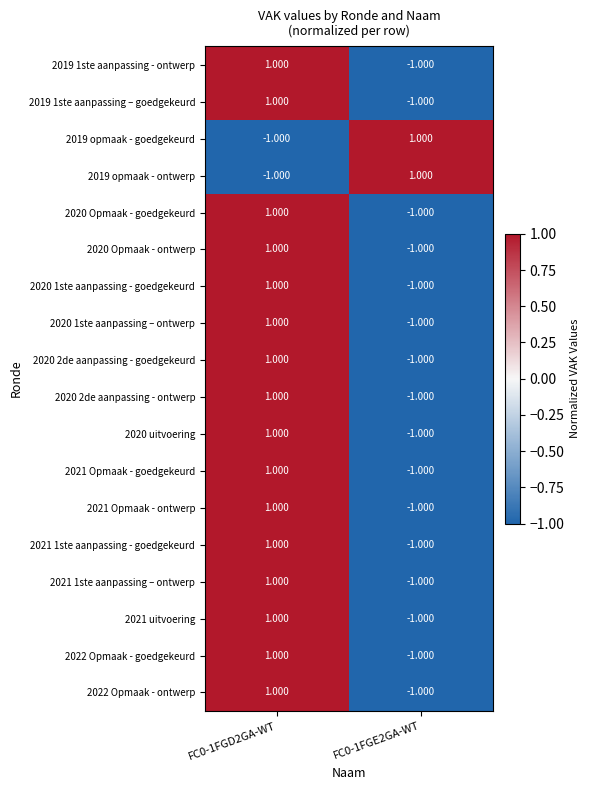

Reading left to right, extract all data points from this chart.

2019 1ste aanpassing - ontwerp: FC0-1FGD2GA-WT=1.0	FC0-1FGE2GA-WT=-1.0
2019 1ste aanpassing – goedgekeurd: FC0-1FGD2GA-WT=1.0	FC0-1FGE2GA-WT=-1.0
2019 opmaak - goedgekeurd: FC0-1FGD2GA-WT=-1.0	FC0-1FGE2GA-WT=1.0
2019 opmaak - ontwerp: FC0-1FGD2GA-WT=-1.0	FC0-1FGE2GA-WT=1.0
2020 Opmaak - goedgekeurd: FC0-1FGD2GA-WT=1.0	FC0-1FGE2GA-WT=-1.0
2020 Opmaak - ontwerp: FC0-1FGD2GA-WT=1.0	FC0-1FGE2GA-WT=-1.0
2020 1ste aanpassing - goedgekeurd: FC0-1FGD2GA-WT=1.0	FC0-1FGE2GA-WT=-1.0
2020 1ste aanpassing – ontwerp: FC0-1FGD2GA-WT=1.0	FC0-1FGE2GA-WT=-1.0
2020 2de aanpassing - goedgekeurd: FC0-1FGD2GA-WT=1.0	FC0-1FGE2GA-WT=-1.0
2020 2de aanpassing - ontwerp: FC0-1FGD2GA-WT=1.0	FC0-1FGE2GA-WT=-1.0
2020 uitvoering: FC0-1FGD2GA-WT=1.0	FC0-1FGE2GA-WT=-1.0
2021 Opmaak - goedgekeurd: FC0-1FGD2GA-WT=1.0	FC0-1FGE2GA-WT=-1.0
2021 Opmaak - ontwerp: FC0-1FGD2GA-WT=1.0	FC0-1FGE2GA-WT=-1.0
2021 1ste aanpassing - goedgekeurd: FC0-1FGD2GA-WT=1.0	FC0-1FGE2GA-WT=-1.0
2021 1ste aanpassing – ontwerp: FC0-1FGD2GA-WT=1.0	FC0-1FGE2GA-WT=-1.0
2021 uitvoering: FC0-1FGD2GA-WT=1.0	FC0-1FGE2GA-WT=-1.0
2022 Opmaak - goedgekeurd: FC0-1FGD2GA-WT=1.0	FC0-1FGE2GA-WT=-1.0
2022 Opmaak - ontwerp: FC0-1FGD2GA-WT=1.0	FC0-1FGE2GA-WT=-1.0